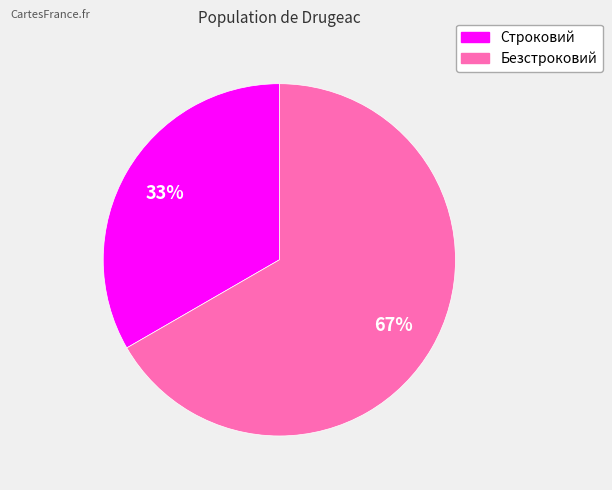

Between Строковий and Безстроковий, which is larger?

Безстроковий